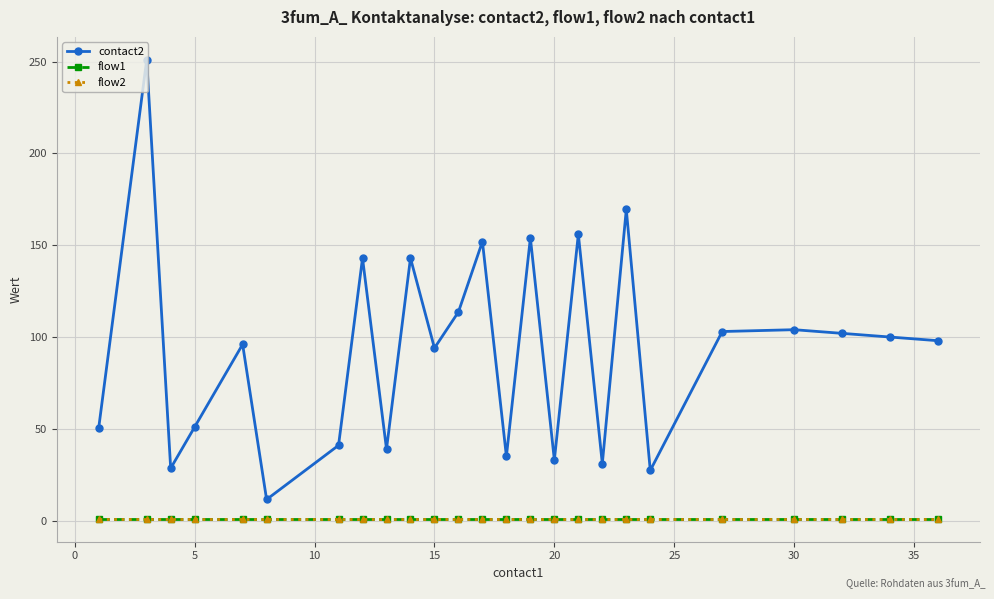

True or false: flow1 and flow2 intersect in this chart.

False